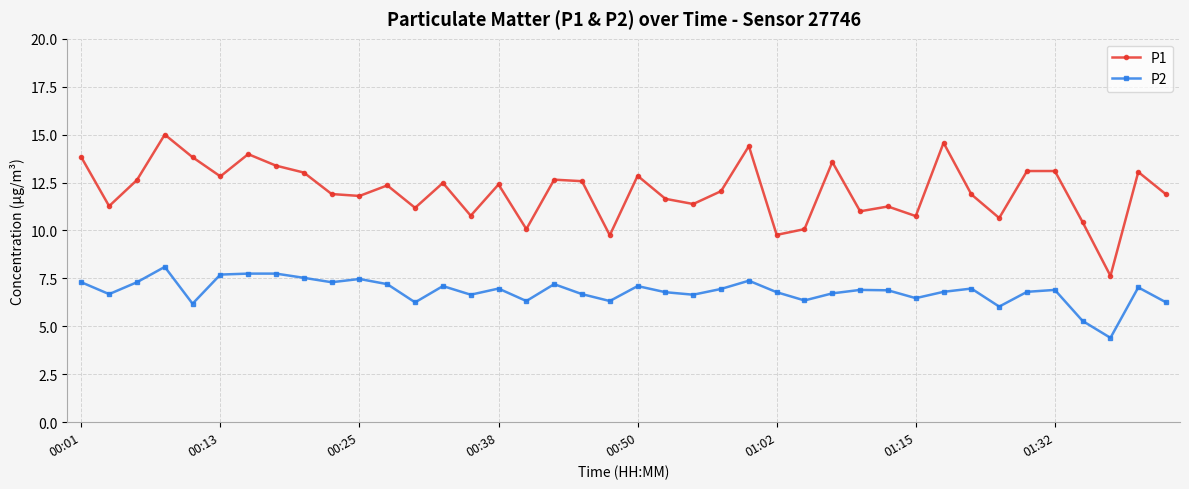

What is the minimum value shown in the chart?

4.4